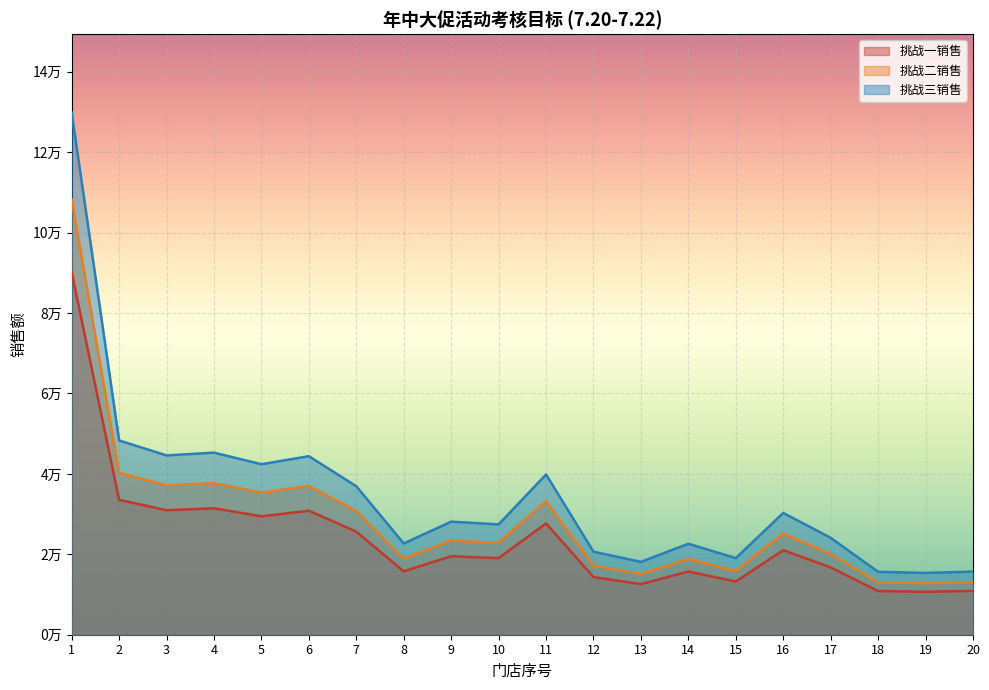

At 12, list the series in order from largest to smallest.

挑战三销售, 挑战二销售, 挑战一销售